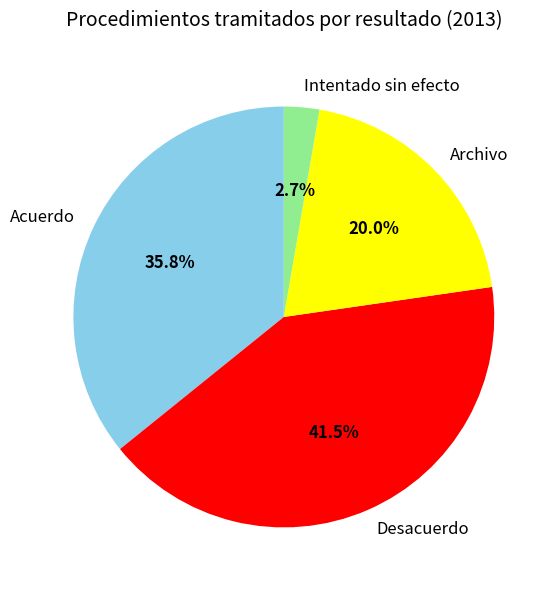

Which category has the biggest portion of the pie?

Desacuerdo